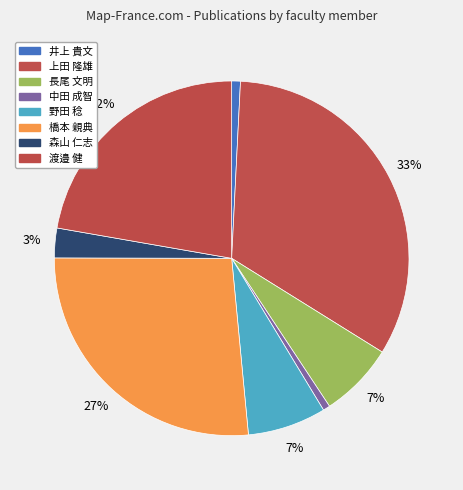

Does 野田 稔 account for over 50% of the chart?

No